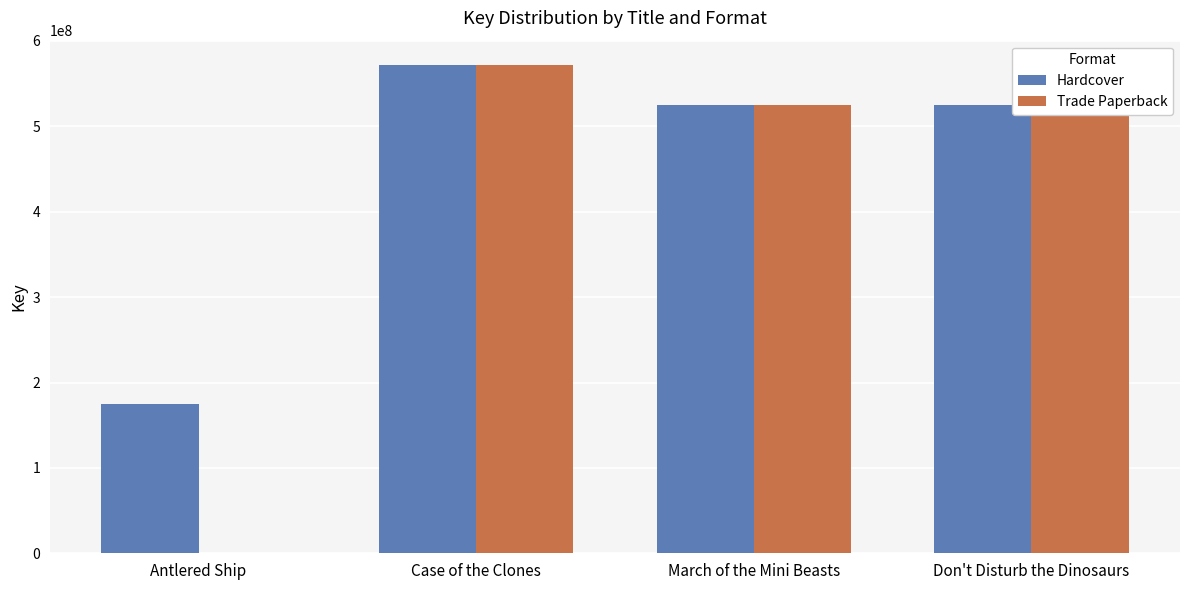

Which series has the largest range (max minus min)?

Trade Paperback